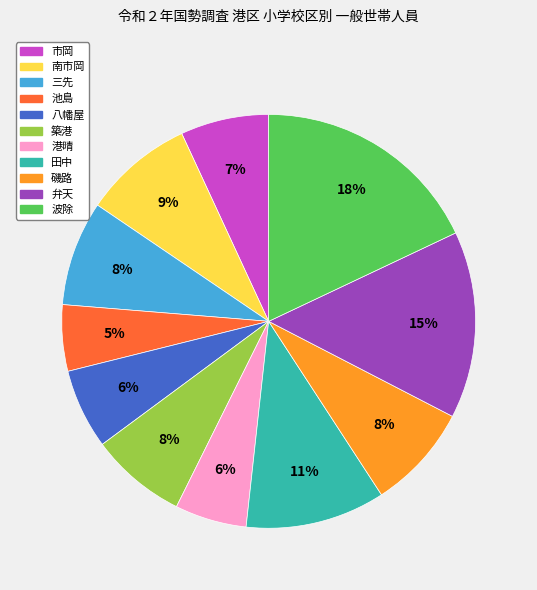

Approximately how many times larger is the value at 池島 compared to 波除?

0.3